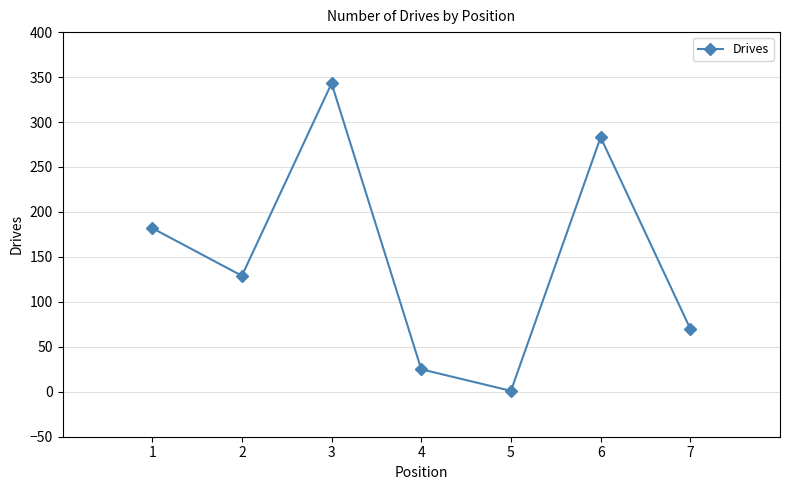

Which has a higher value, 2 or 6?

6